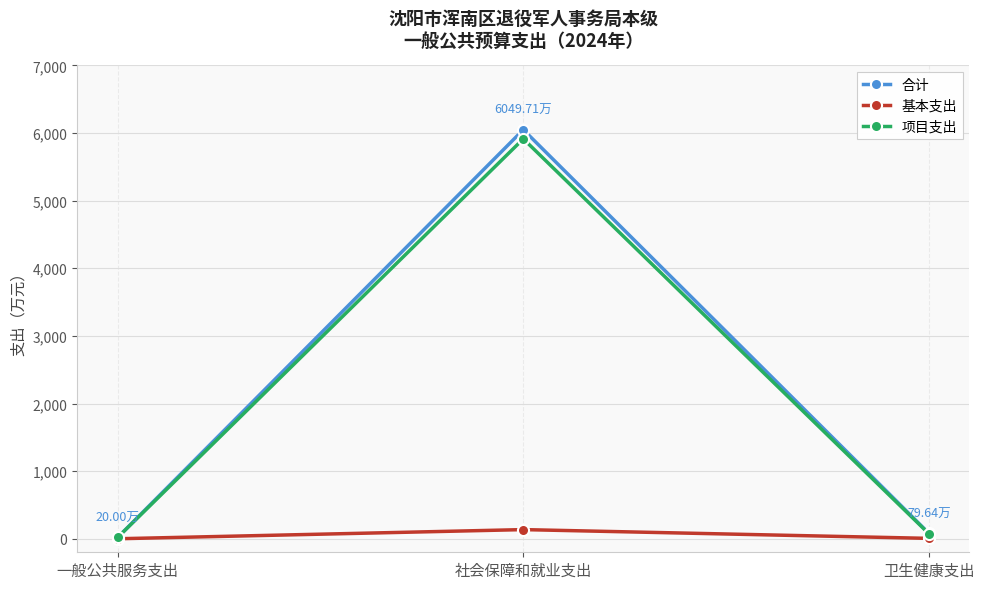

Is the value of 合计 at 社会保障和就业支出 greater than the value of 项目支出 at 一般公共服务支出?

Yes